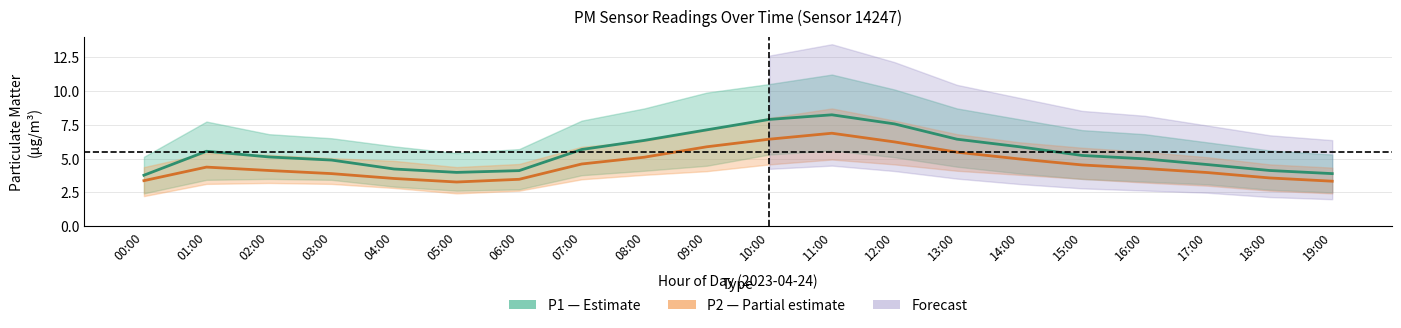

What is the difference between the second highest and minimum values in the P1 (PM10) series?

4.1